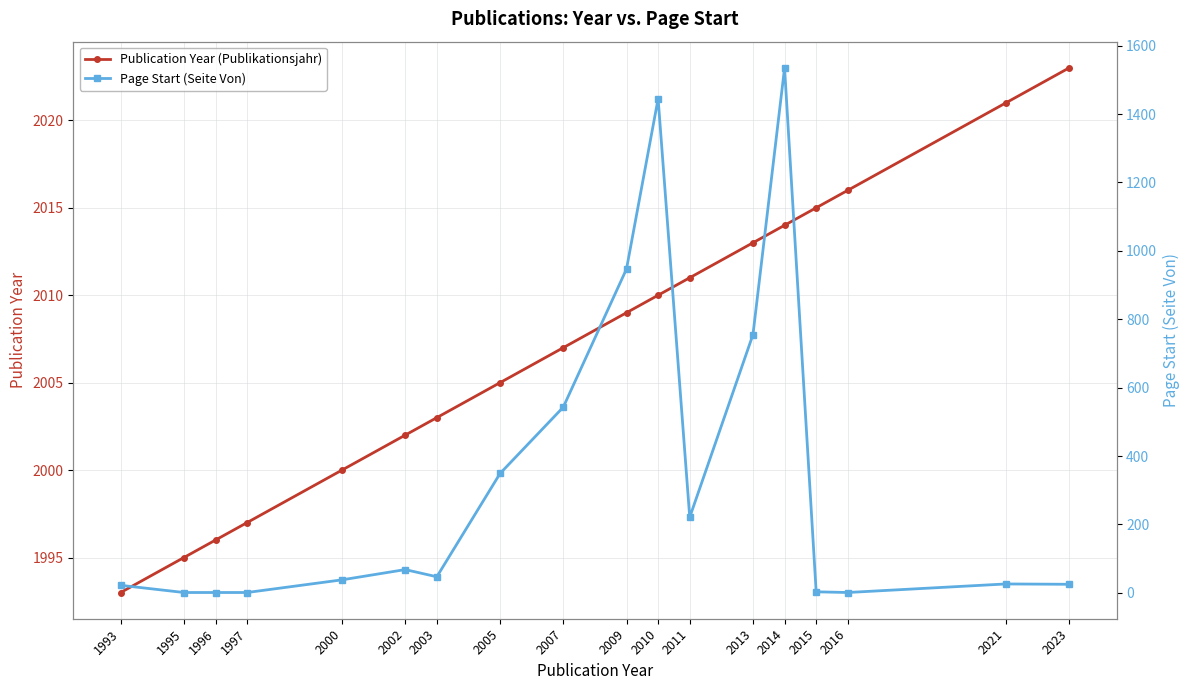

Between 2023 and 2013, which is larger?

2023